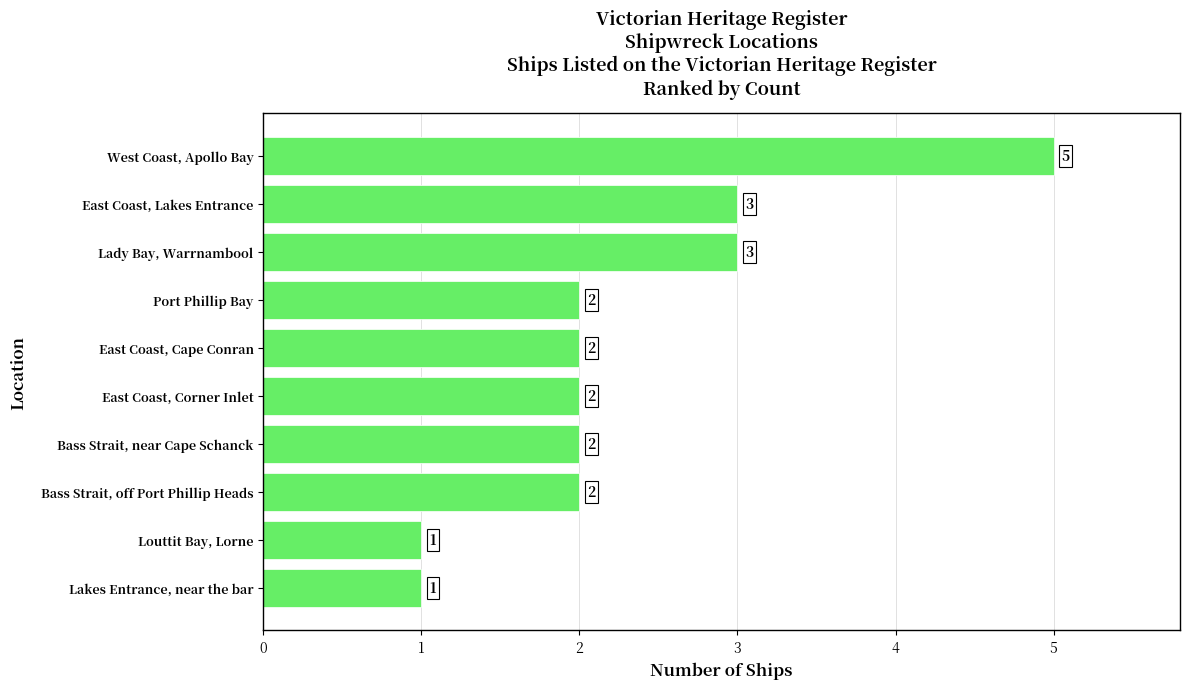

What is the change in value from East Coast, Lakes Entrance to West Coast, Apollo Bay?

+2